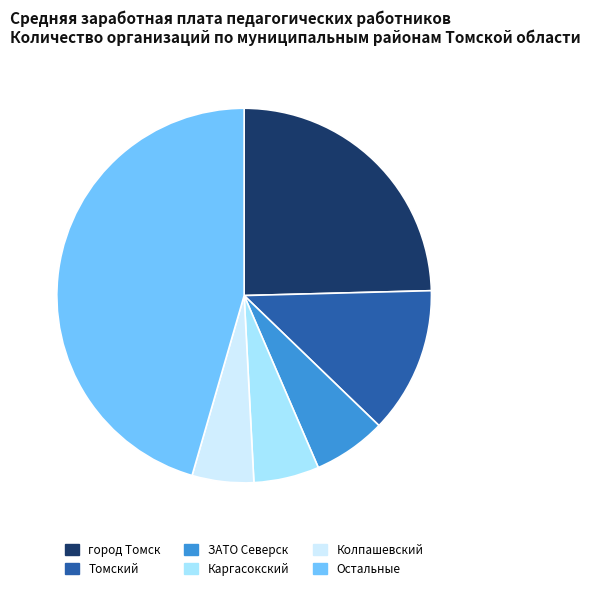

Is there any slice that represents more than half of the pie?

No